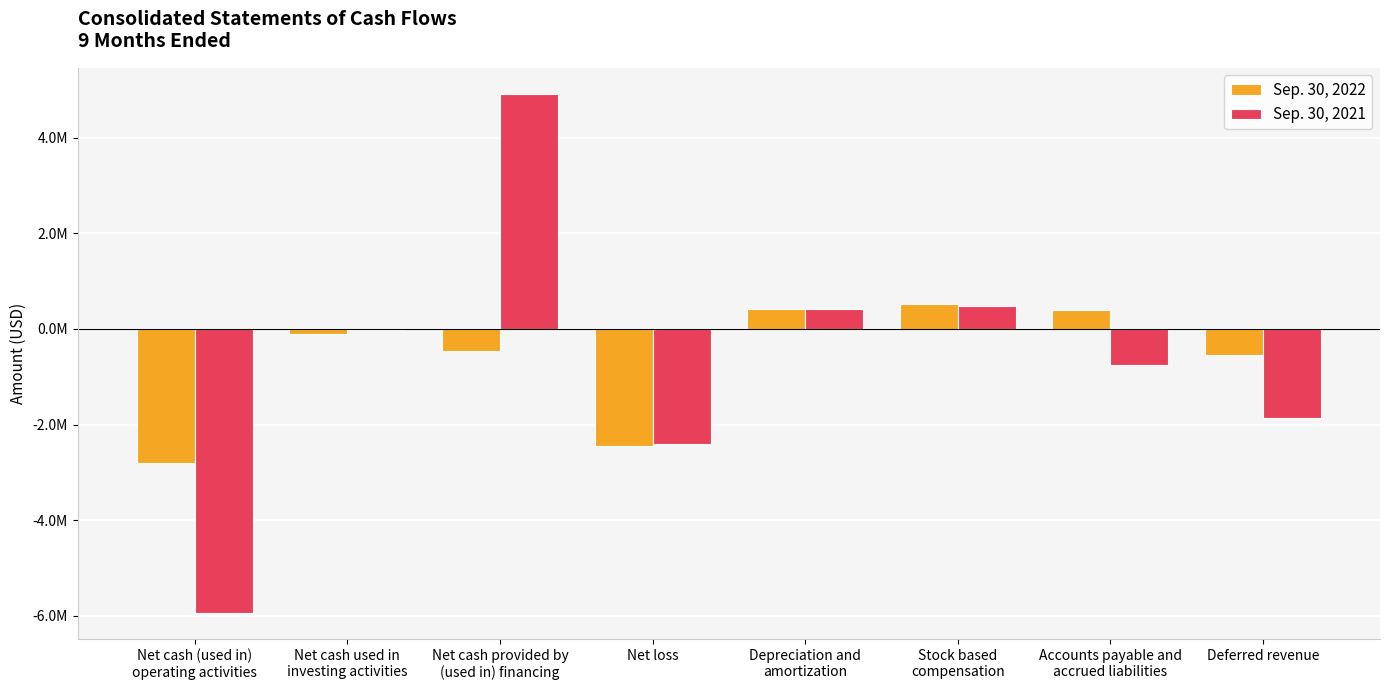

What is the approximate value of Sep. 30, 2021 at Depreciation and
amortization, to the nearest 10?

407700